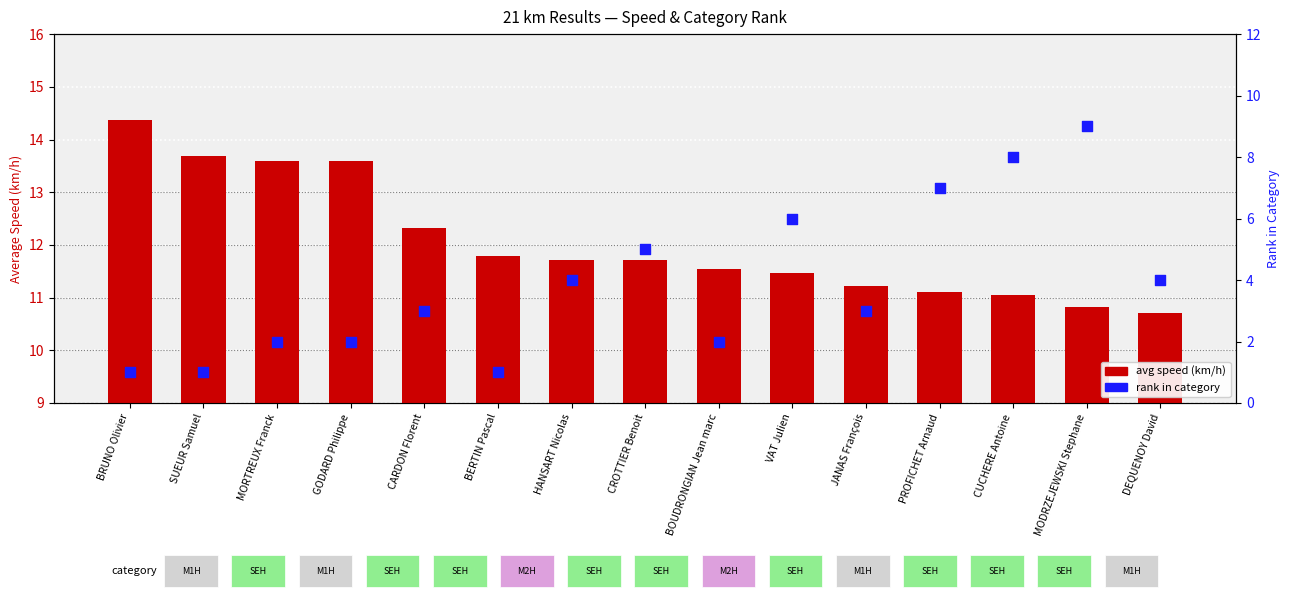

Which series reaches the maximum Y coordinate?

avg speed (km/h)